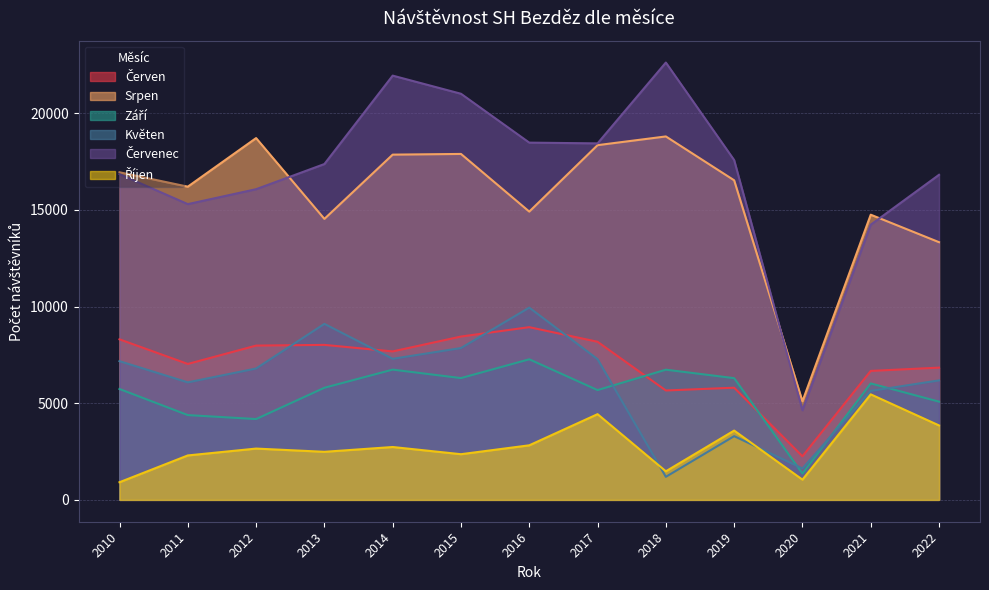

Does the chart display data point markers on the line(s)?

No